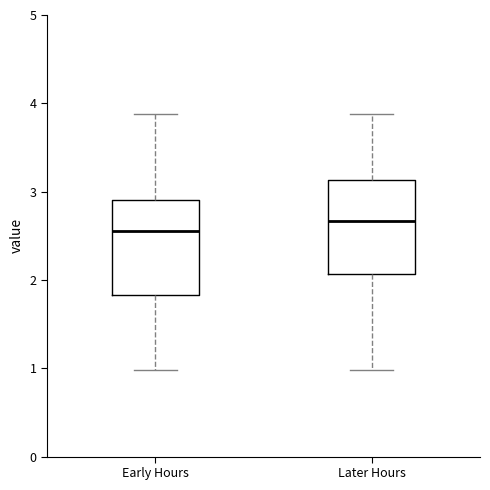

Reading left to right, transcribe this box plot: for each box, give where its median line is, the range the box spans, and where its two whiskers end, as read against the y-axis. The values are not printed on the chart, so give them approximately, as read against the axis.

Early Hours: median 2.6, box 1.8 to 2.9, whiskers 1.0 to 3.9
Later Hours: median 2.7, box 2.1 to 3.1, whiskers 1.0 to 3.9